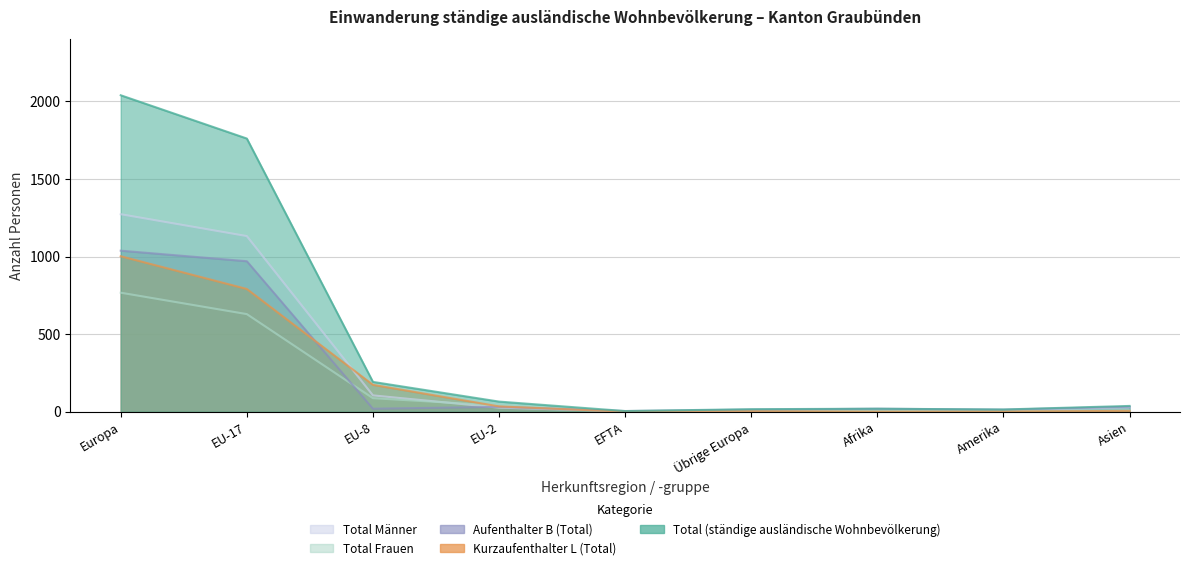

Reading left to right, transcribe all the data shown in this chart.

Total (ständige ausländische Wohnbevölkerung): Europa=2040	EU-17=1761	EU-8=192	EU-2=65	EFTA=4	Übrige Europa=16	Afrika=19	Amerika=14	Asien=37
Kurzaufenthalter L (Total): Europa=1002	EU-17=791	EU-8=173	EU-2=34	EFTA=0	Übrige Europa=3	Afrika=0	Amerika=1	Asien=5
Aufenthalter B (Total): Europa=1038	EU-17=970	EU-8=19	EU-2=31	EFTA=4	Übrige Europa=13	Afrika=19	Amerika=13	Asien=32
Total Frauen: Europa=767	EU-17=629	EU-8=87	EU-2=39	EFTA=2	Übrige Europa=10	Afrika=4	Amerika=5	Asien=9
Total Männer: Europa=1273	EU-17=1132	EU-8=105	EU-2=26	EFTA=2	Übrige Europa=6	Afrika=15	Amerika=9	Asien=28